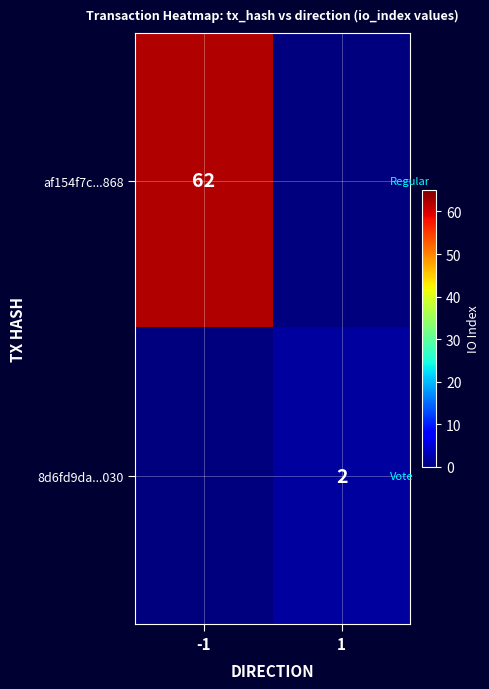

Is it true that af154f7c...868 equals 62 at -1?

True